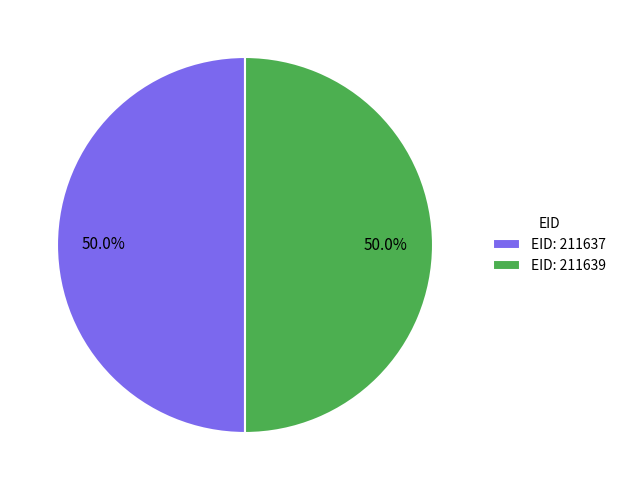

How many slices are in this pie chart?

2